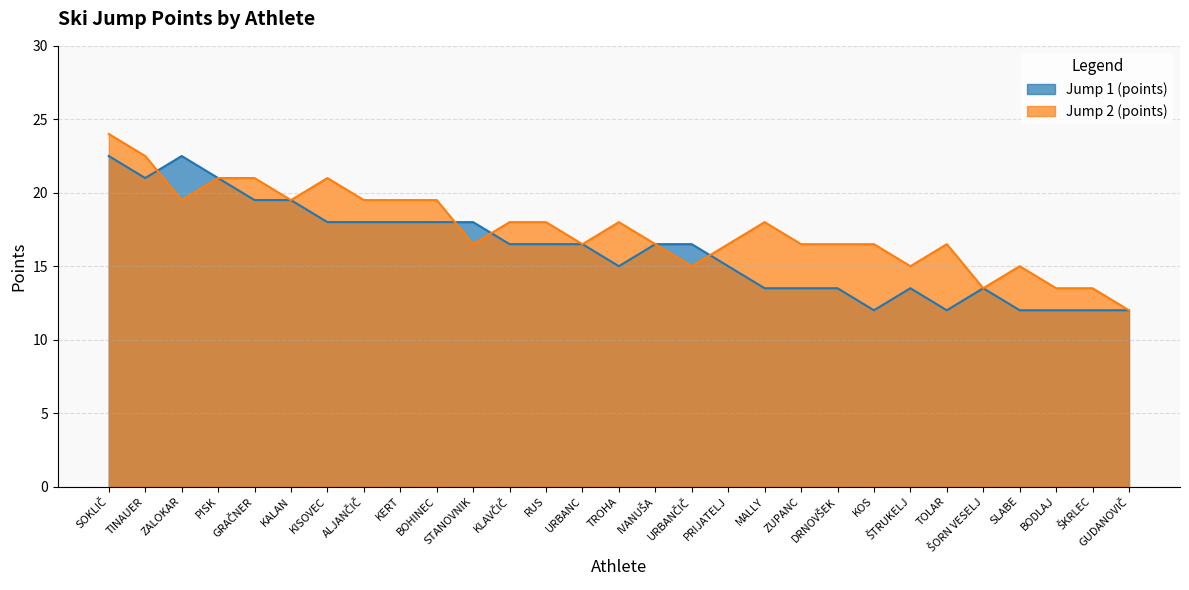

Rank the series at ALJANČIČ from lowest to highest value.

Jump 1 (points), Jump 2 (points)